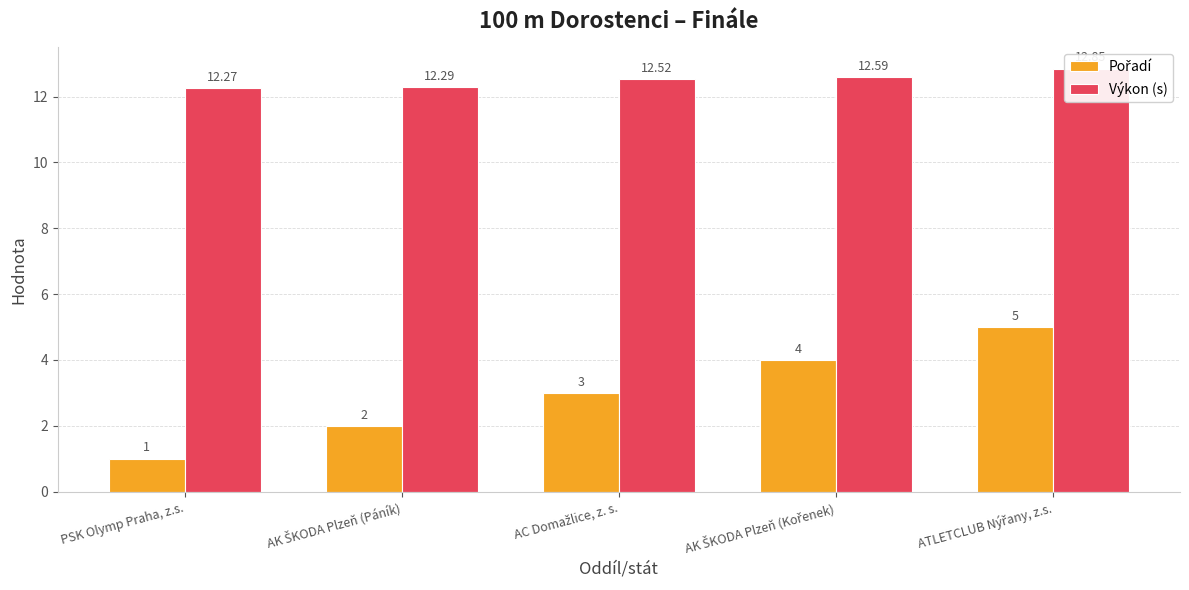

Count the Výkon (s) values in the range 12 to 13.

5